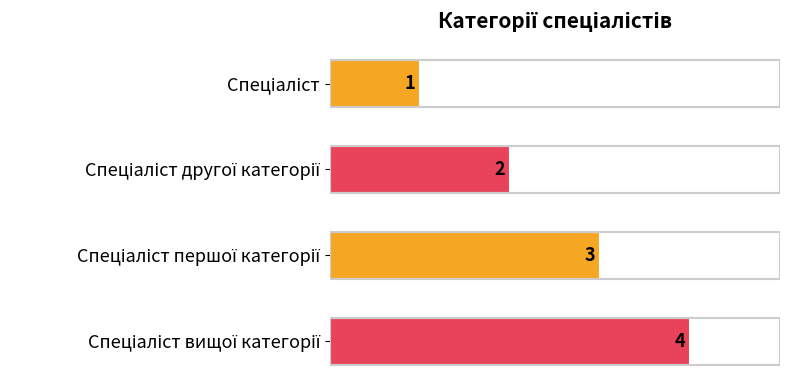

What is the sum of all values?

10